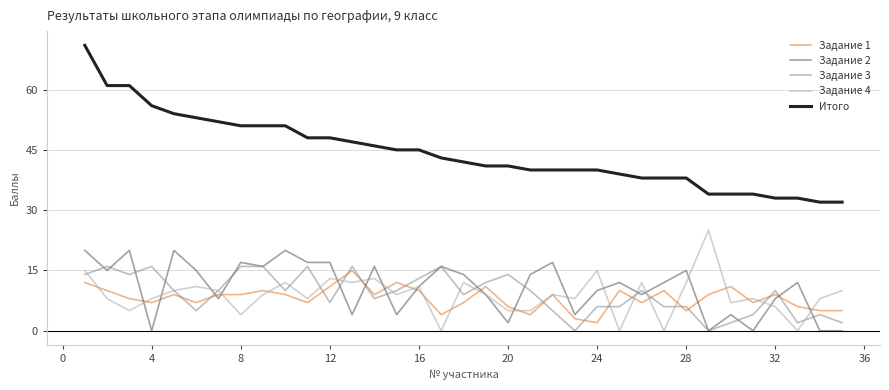

True or false: Задание 3 has more than 2 points higher than both neighbors.

True